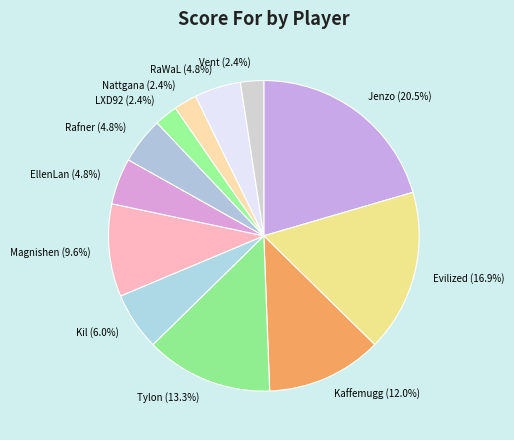

To the nearest percent, what is the difference between the LXD92 and Kaffemugg slice percentages?

10%